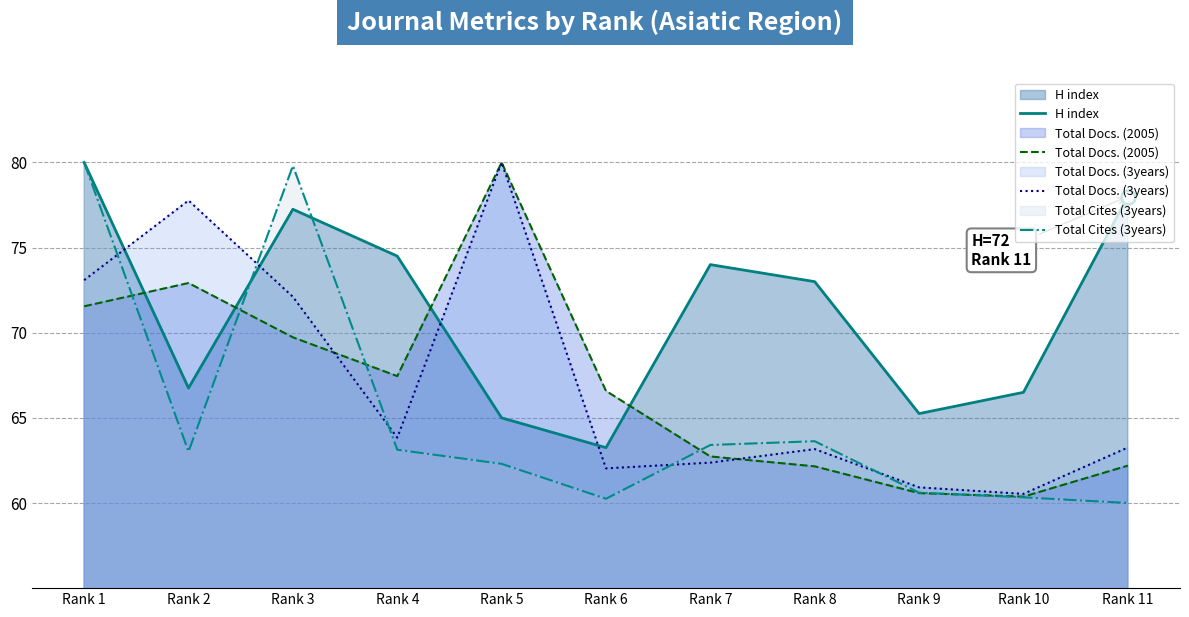

List the series in order of their peak value, highest first.

H index, Total Docs. (2005), Total Docs. (3years), Total Cites (3years)